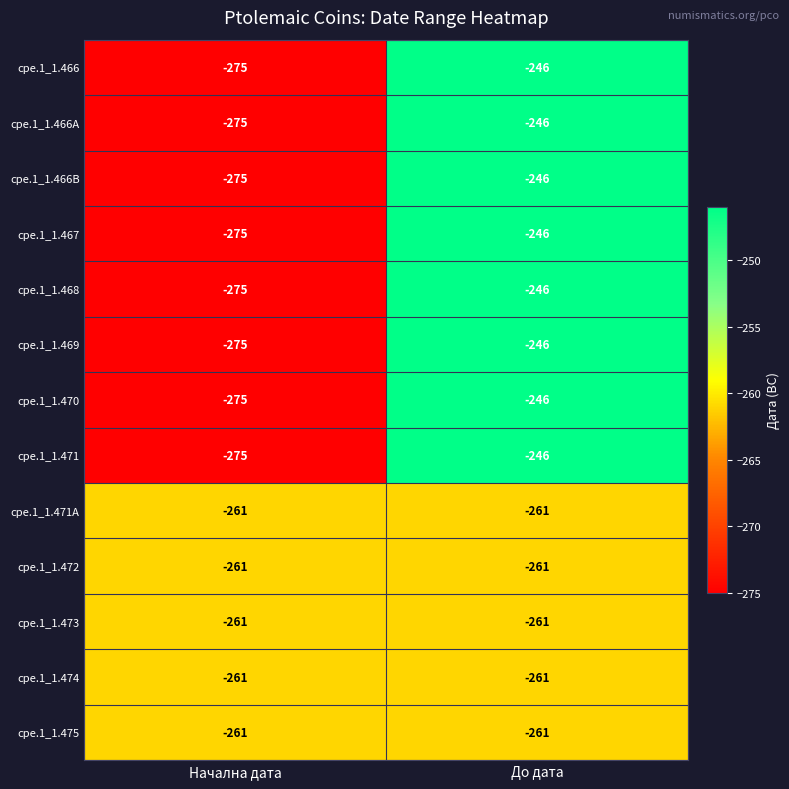

At which category is the sum across all series the highest?

До дата